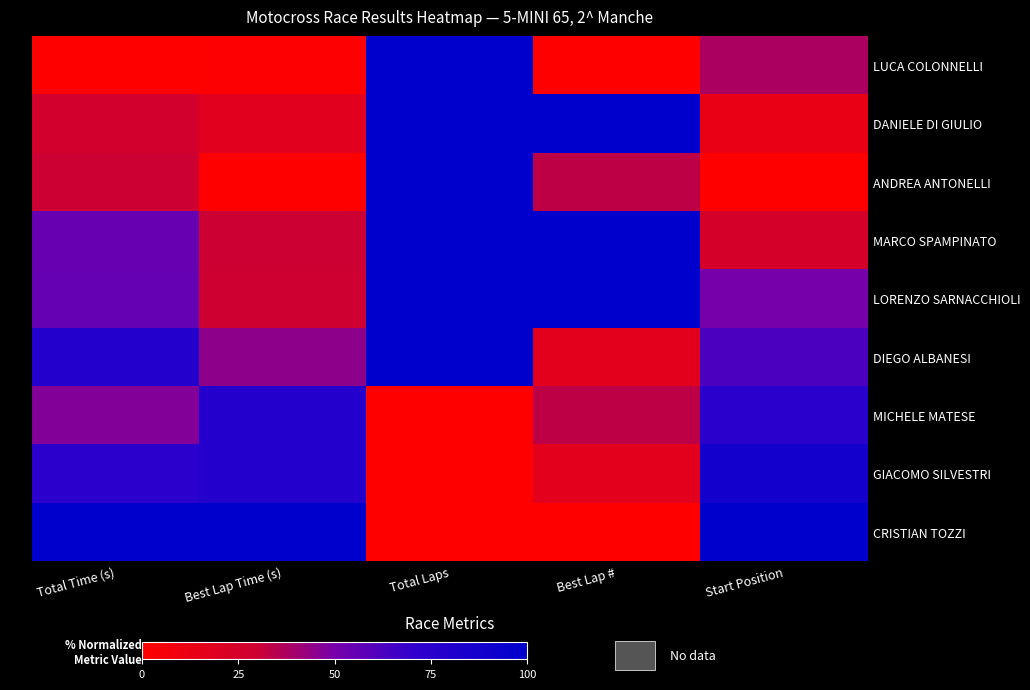

Reading right to left, extract all data points from this chart.

LUCA COLONNELLI: Start Position=37.5	Best Lap #=0.0	Total Laps=100.0	Best Lap Time (s)=1.5	Total Time (s)=0.0
DANIELE DI GIULIO: Start Position=12.5	Best Lap #=100.0	Total Laps=100.0	Best Lap Time (s)=17.9	Total Time (s)=26.6
ANDREA ANTONELLI: Start Position=0.0	Best Lap #=33.3	Total Laps=100.0	Best Lap Time (s)=0.0	Total Time (s)=29.8
MARCO SPAMPINATO: Start Position=25.0	Best Lap #=100.0	Total Laps=100.0	Best Lap Time (s)=30.0	Total Time (s)=54.4
LORENZO SARNACCHIOLI: Start Position=50.0	Best Lap #=100.0	Total Laps=100.0	Best Lap Time (s)=29.2	Total Time (s)=55.3
DIEGO ALBANESI: Start Position=62.5	Best Lap #=16.7	Total Laps=100.0	Best Lap Time (s)=44.8	Total Time (s)=78.6
MICHELE MATESE: Start Position=75.0	Best Lap #=33.3	Total Laps=0.0	Best Lap Time (s)=79.2	Total Time (s)=47.0
GIACOMO SILVESTRI: Start Position=87.5	Best Lap #=16.7	Total Laps=0.0	Best Lap Time (s)=78.3	Total Time (s)=74.2
CRISTIAN TOZZI: Start Position=100.0	Best Lap #=0.0	Total Laps=0.0	Best Lap Time (s)=100.0	Total Time (s)=100.0